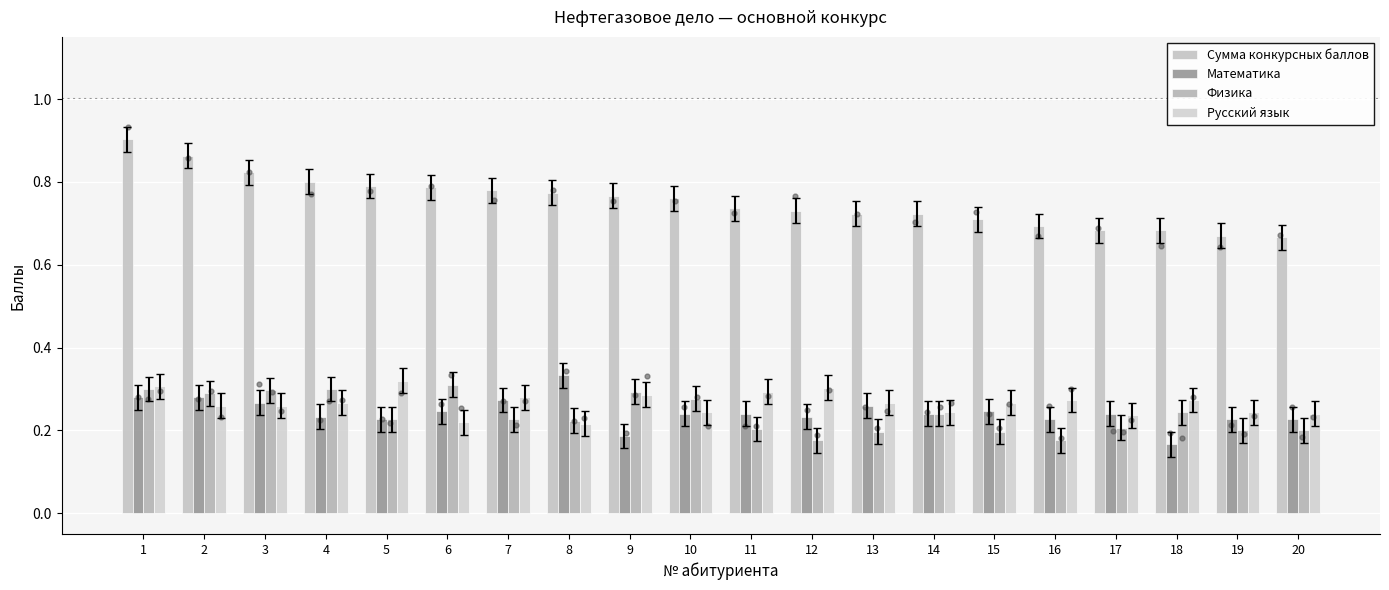

Which series has the largest Y range (max minus min)?

Сумма конкурсных баллов